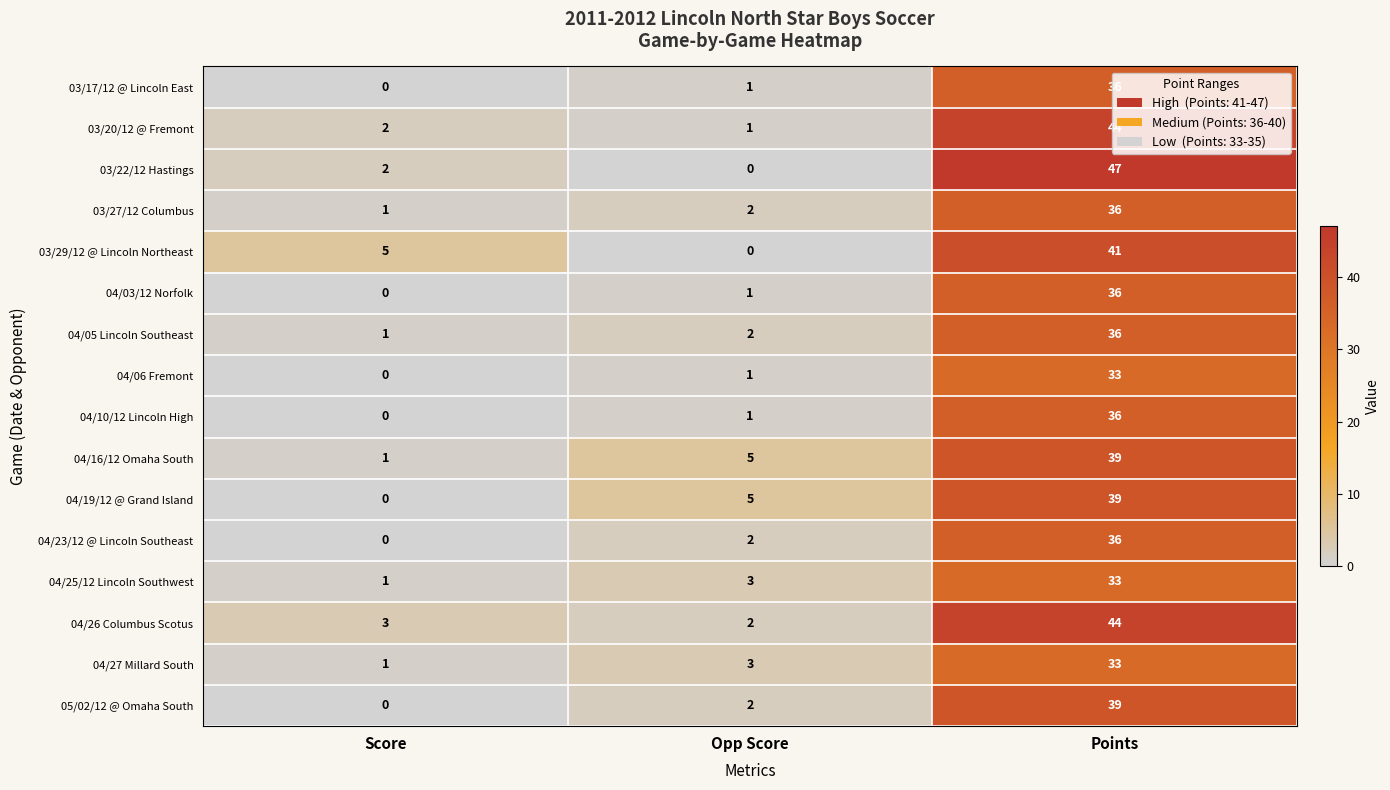

At which label is 03/27/12 Columbus closest to 18?

Opp Score